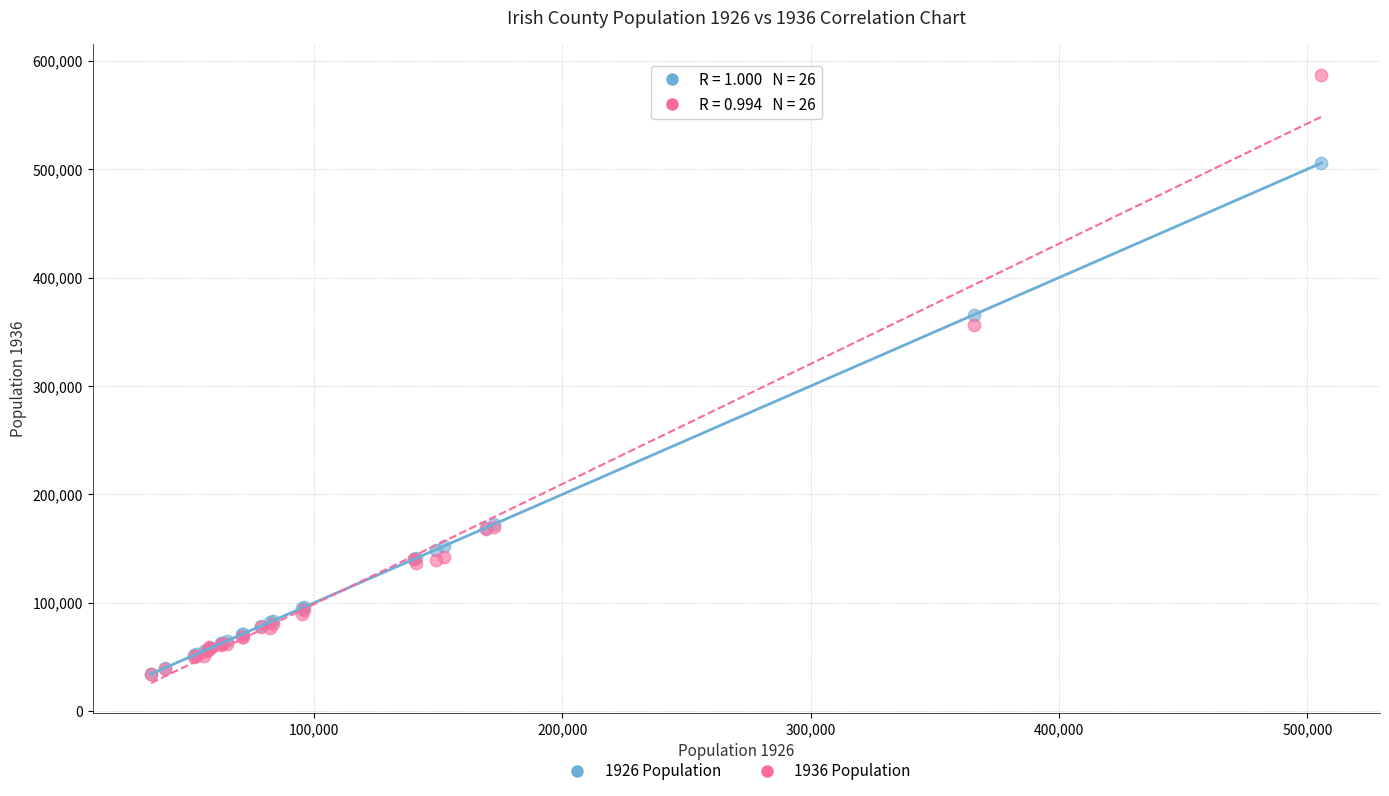

Across all series, what Y value is closest to 310688?

355957